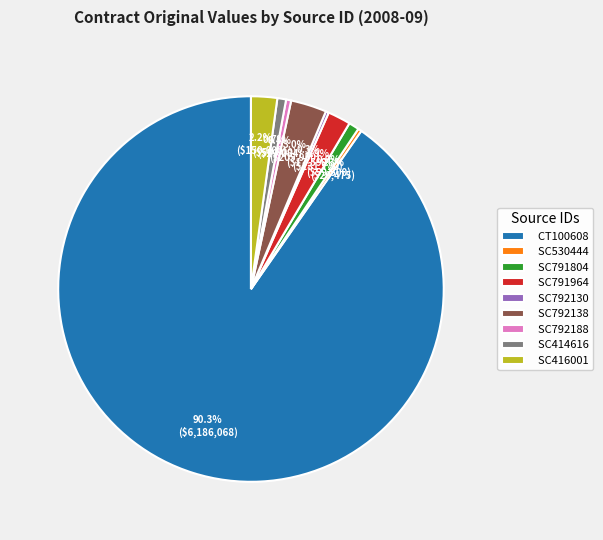

Which category accounts for the majority?

CT100608